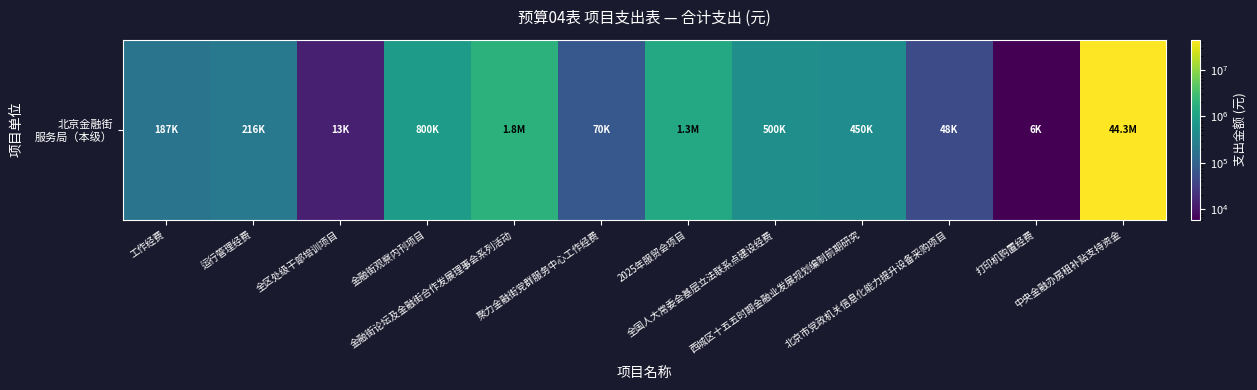

How many values exceed 450000?

5